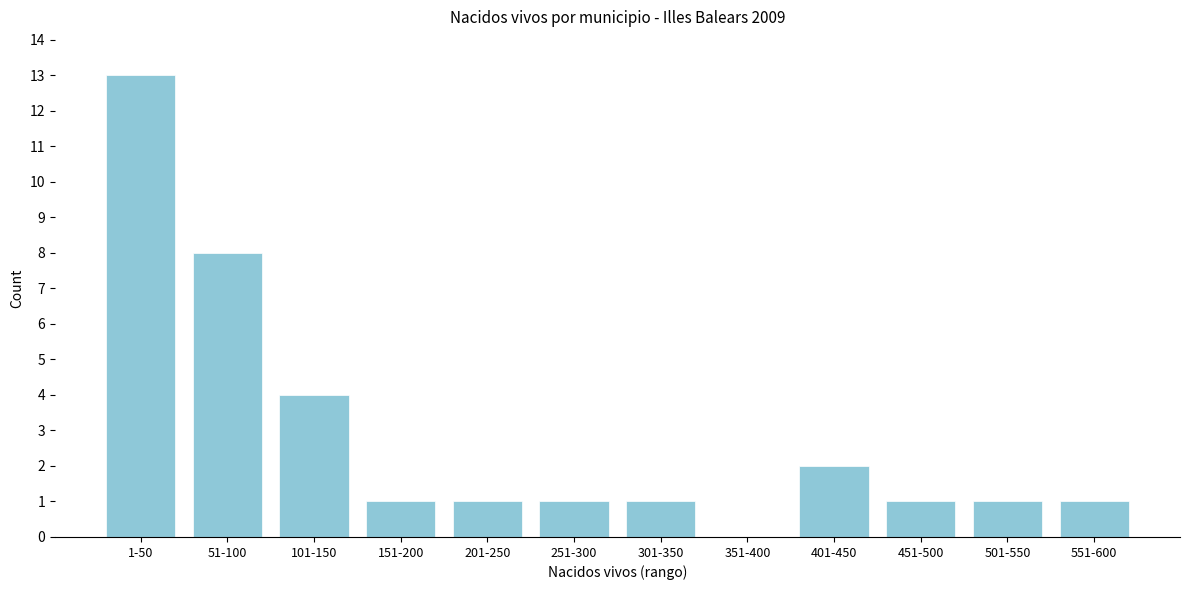

Reading left to right, list all the values displayed in this chart.

1-50=13	51-100=8	101-150=4	151-200=1	201-250=1	251-300=1	301-350=1	351-400=0	401-450=2	451-500=1	501-550=1	551-600=1